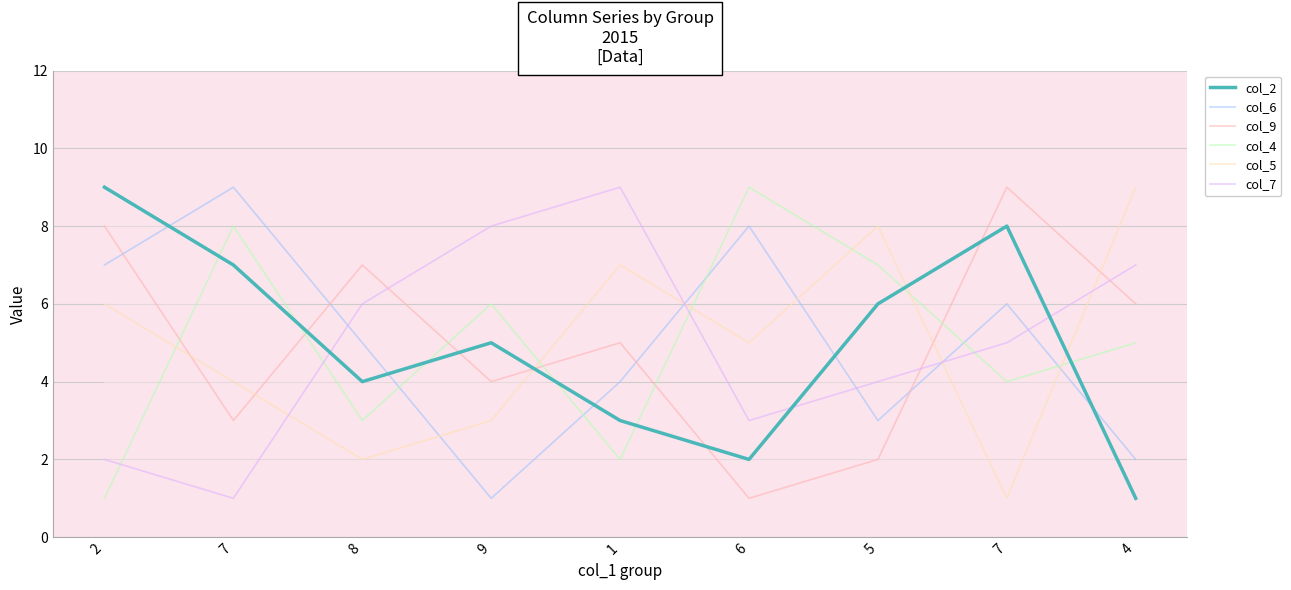

What are all the series names shown in the legend?

col_2, col_6, col_9, col_4, col_5, col_7